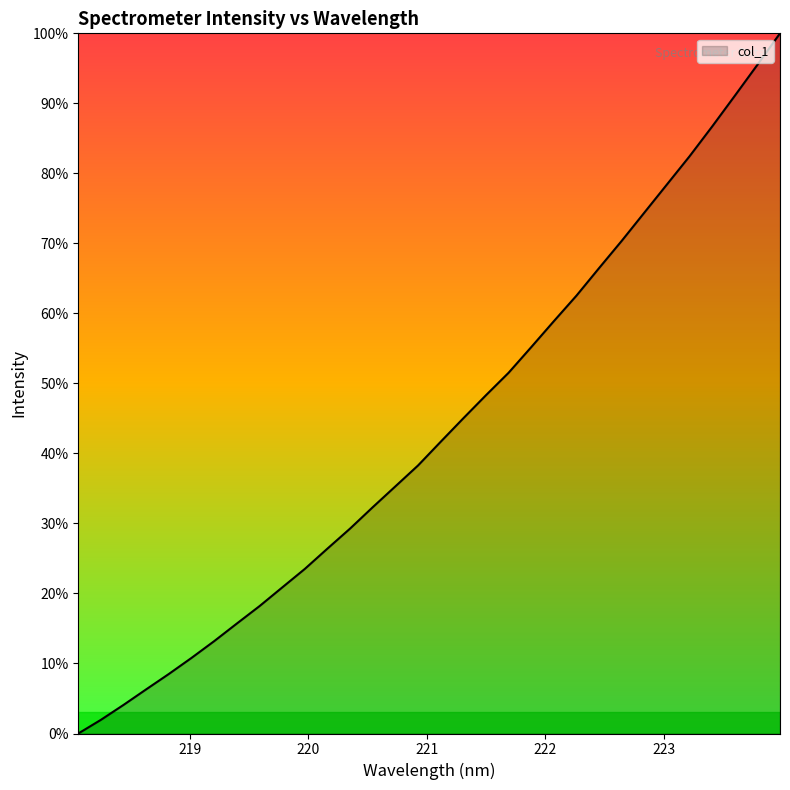

What is the difference between the maximum and minimum values?

100.0